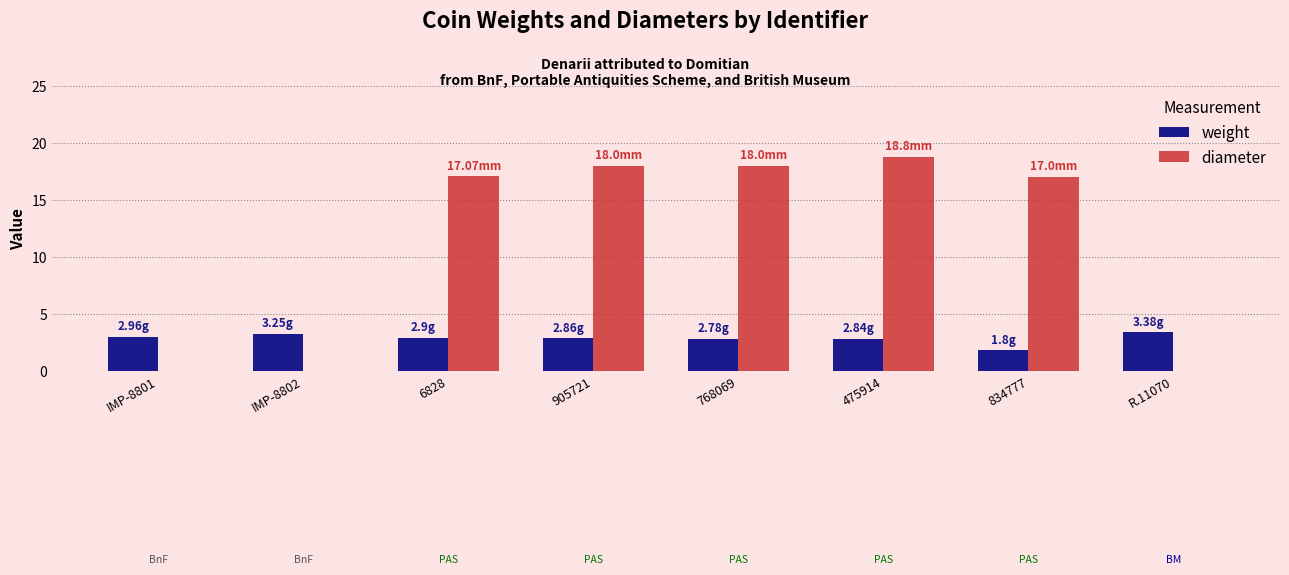

What is the total value across all series at R.11070?

3.4